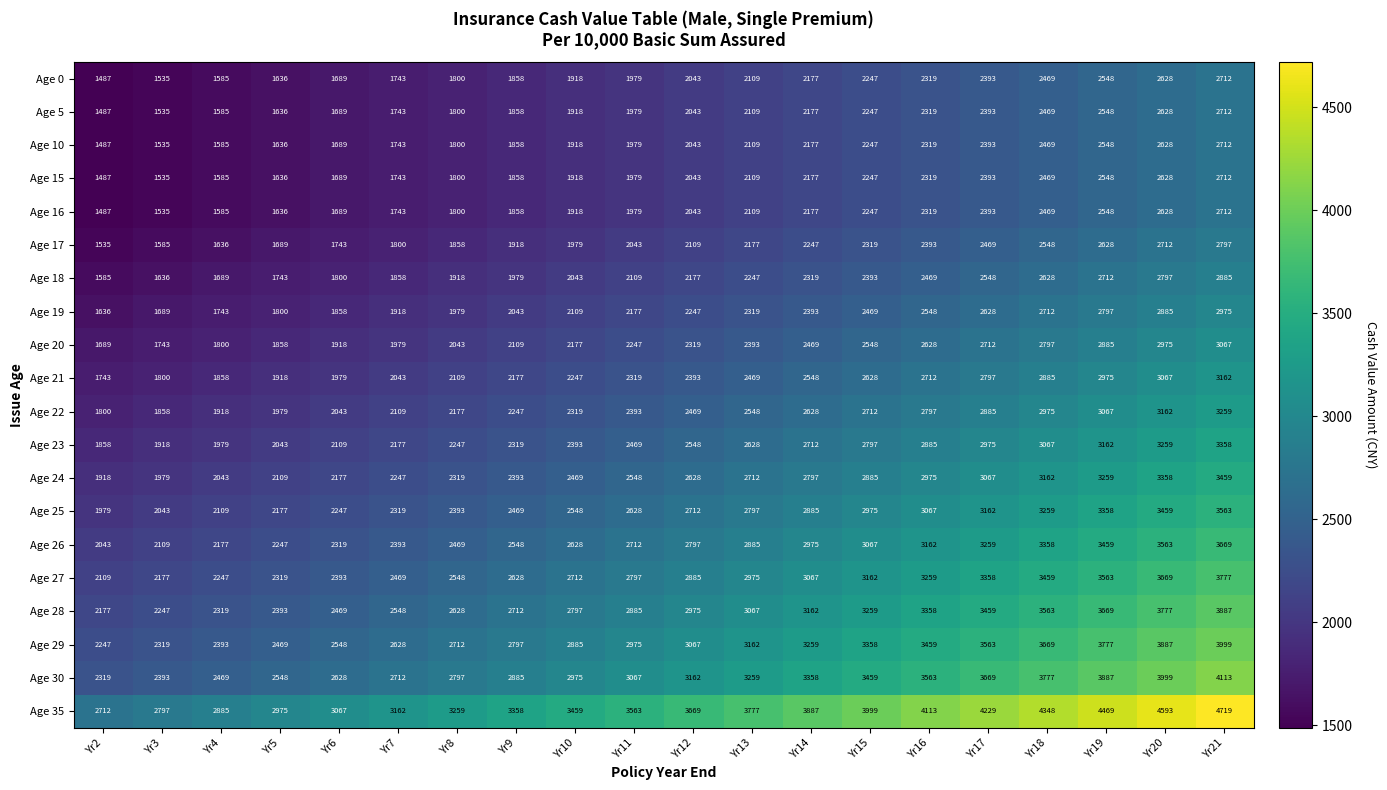

Is it true that Age 0 equals 2469 at Yr18?

True